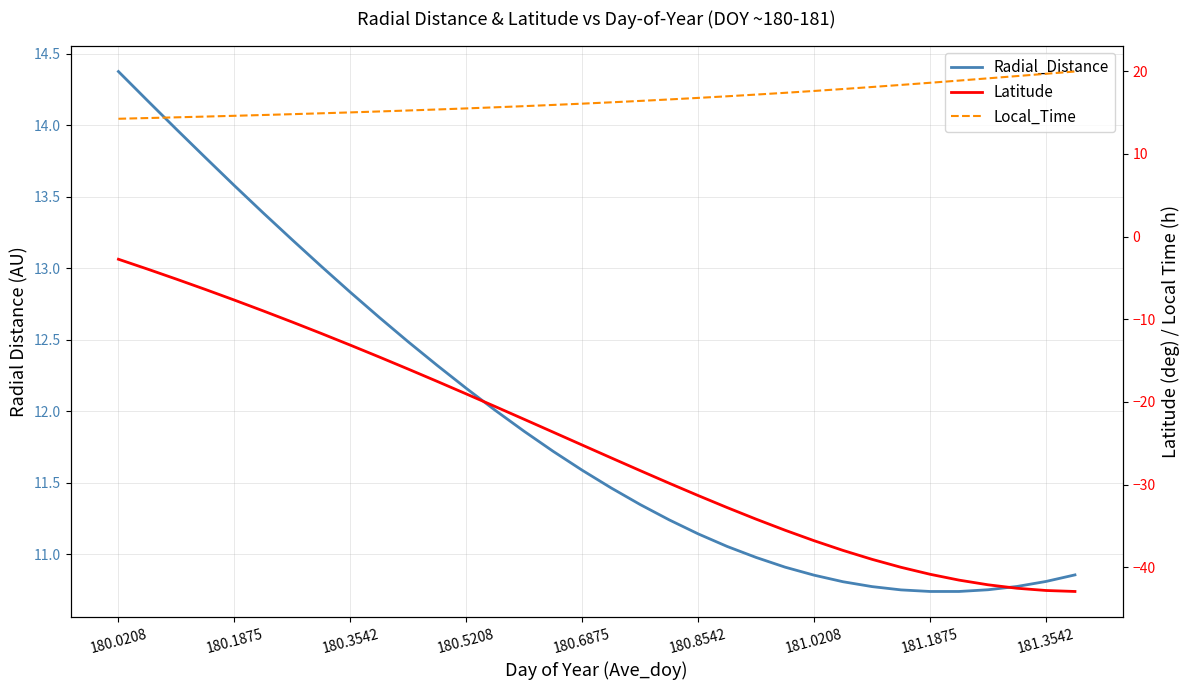

What are all the series names shown in the legend?

Radial_Distance, Latitude, Local_Time